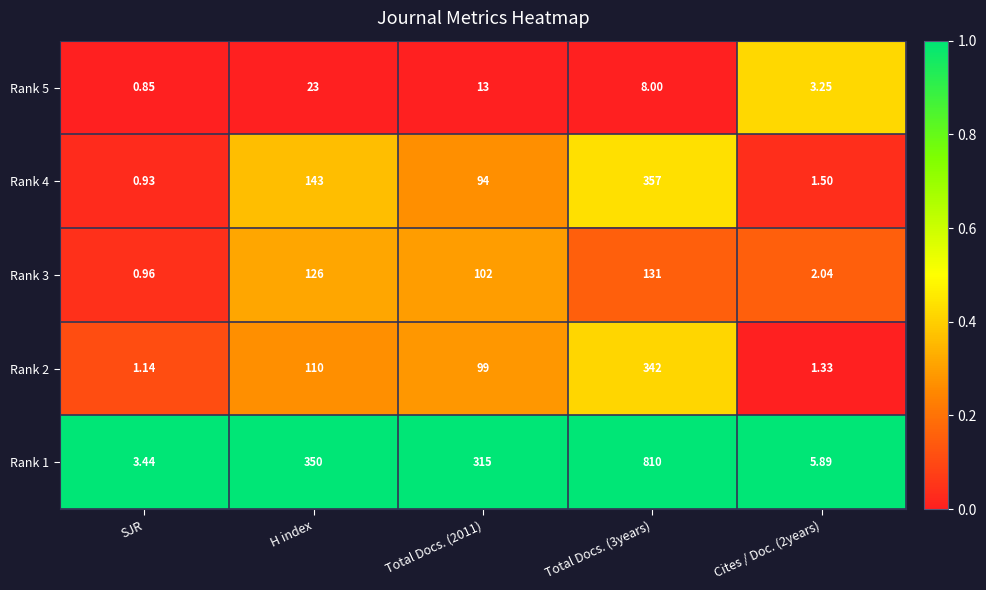

Where does the Rank 4 series first go above 94?

H index